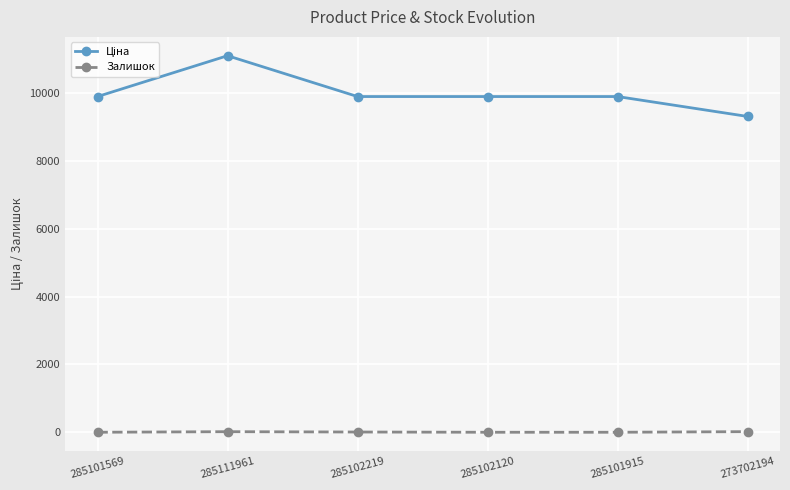

True or false: Залишок has more than 2 points higher than both neighbors.

False